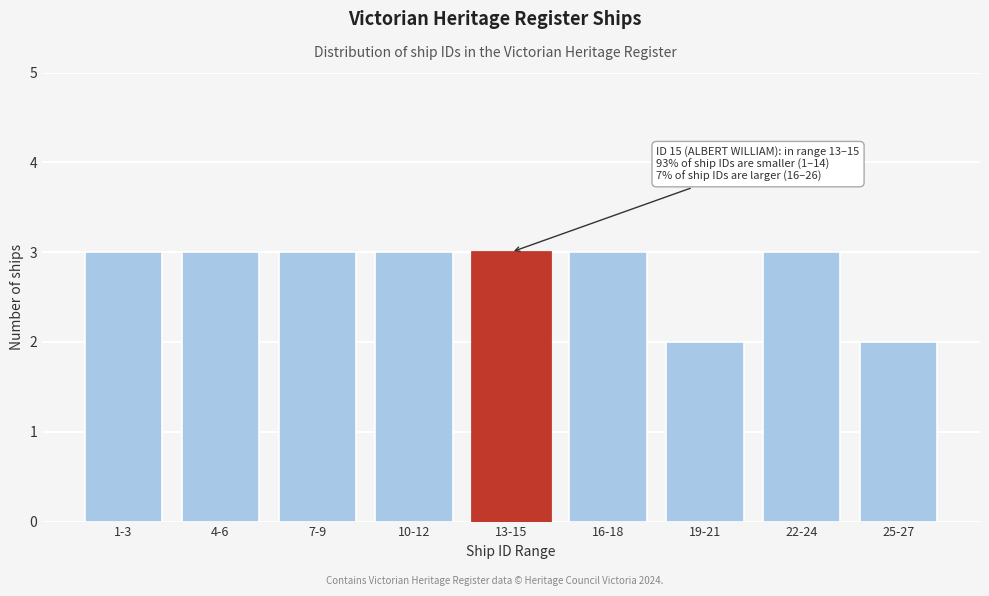

Reading left to right, what are all the values shown in this chart?

1-3=3	4-6=3	7-9=3	10-12=3	13-15=3	16-18=3	19-21=2	22-24=3	25-27=2